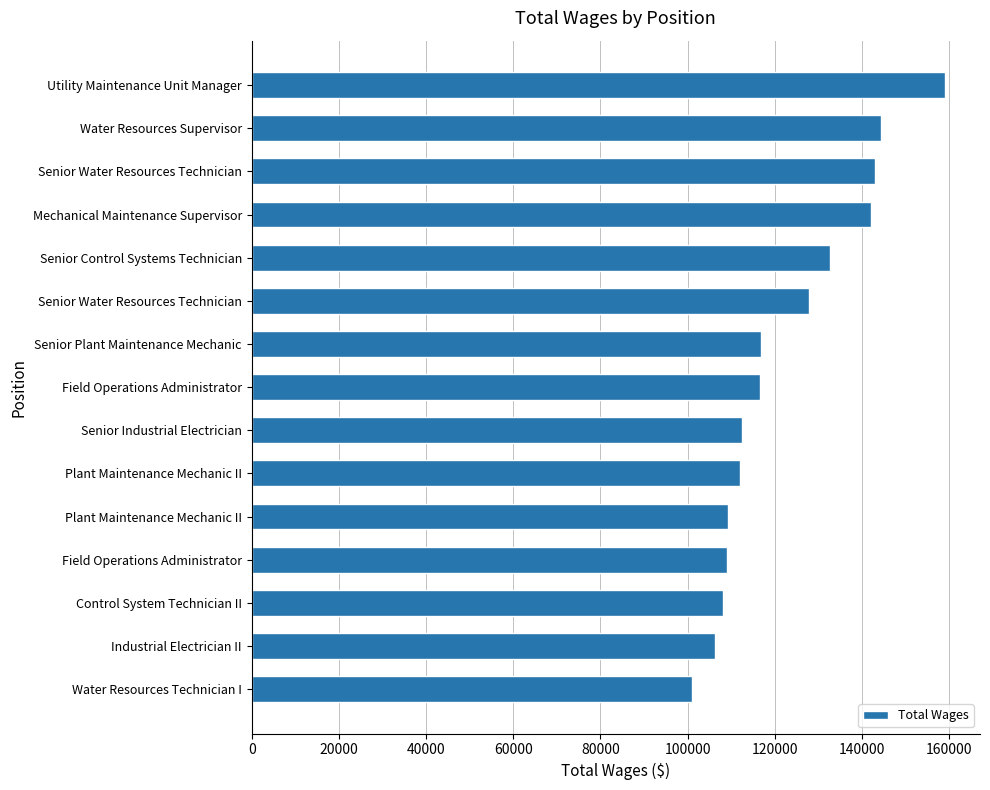

Count the number of categories in the chart.

15